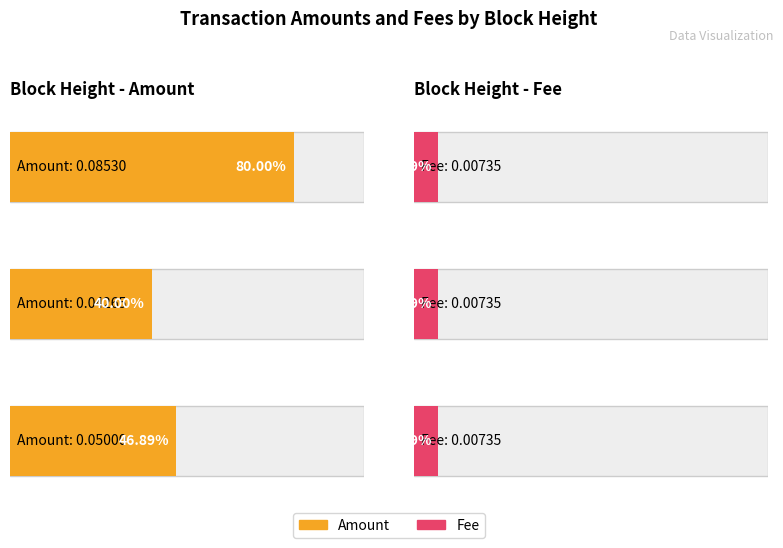

How many series are shown in this chart?

2